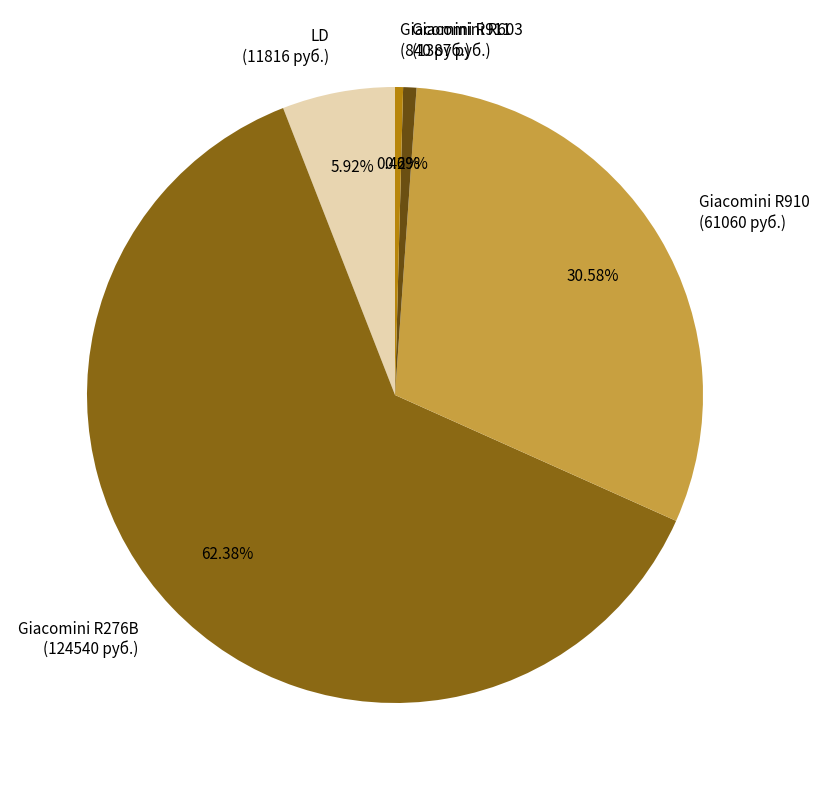

Is there a majority slice in this chart?

Yes